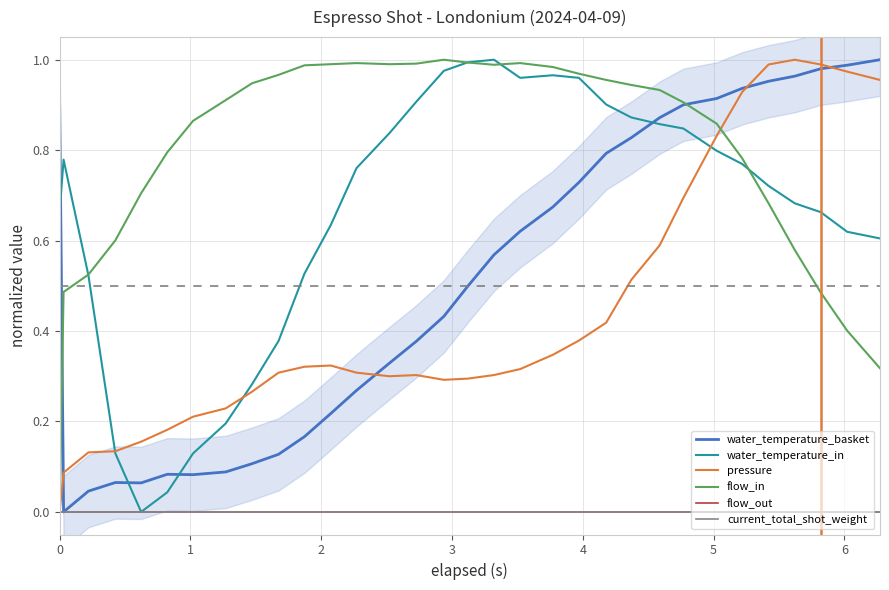

Reading left to right, what are all the values shown in this chart?

water_temperature_basket: 0.9	0.0	0.0	0.1	0.1	0.1	0.1	0.1	0.1	0.1	0.2	0.2	0.3	0.3	0.4	0.4	0.5	0.6	0.6	0.7	0.7	0.8	0.8	0.9	0.9	0.9	0.9	1.0	1.0	1.0	1.0	1.0
water_temperature_in: 0.7	0.8	0.5	0.1	0.0	0.0	0.1	0.2	0.3	0.4	0.5	0.6	0.8	0.8	0.9	1.0	1.0	1.0	1.0	1.0	1.0	0.9	0.9	0.9	0.8	0.8	0.8	0.7	0.7	0.7	0.6	0.6
pressure: 0.0	0.1	0.1	0.1	0.2	0.2	0.2	0.2	0.3	0.3	0.3	0.3	0.3	0.3	0.3	0.3	0.3	0.3	0.3	0.3	0.4	0.4	0.5	0.6	0.7	0.8	0.9	1.0	1.0	1.0	1.0	1.0
flow_in: 0.0	0.5	0.5	0.6	0.7	0.8	0.9	0.9	0.9	1.0	1.0	1.0	1.0	1.0	1.0	1.0	1.0	1.0	1.0	1.0	1.0	1.0	0.9	0.9	0.9	0.9	0.8	0.7	0.6	0.5	0.4	0.3
flow_out: 0.0	0.0	0.0	0.0	0.0	0.0	0.0	0.0	0.0	0.0	0.0	0.0	0.0	0.0	0.0	0.0	0.0	0.0	0.0	0.0	0.0	0.0	0.0	0.0	0.0	0.0	0.0	0.0	0.0	0.0	0.0	0.0
current_total_shot_weight: 0.0	0.0	0.0	0.0	0.0	0.0	0.0	0.0	0.0	0.0	0.0	0.0	0.0	0.0	0.0	0.0	0.0	0.0	0.0	0.0	0.0	0.0	0.0	0.0	0.0	0.0	0.0	0.0	0.0	0.0	0.0	0.0